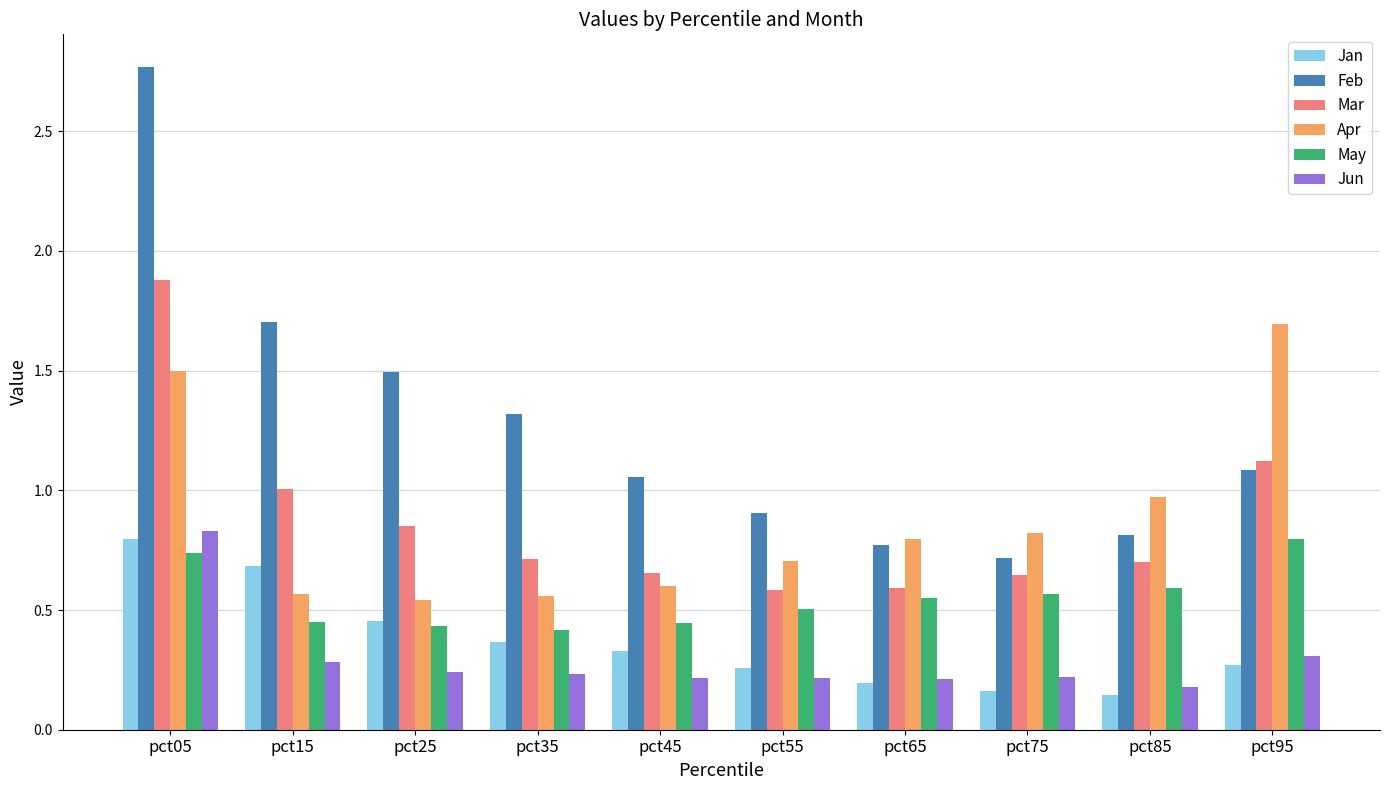

At which category does the chart reach its peak across all series?

pct05